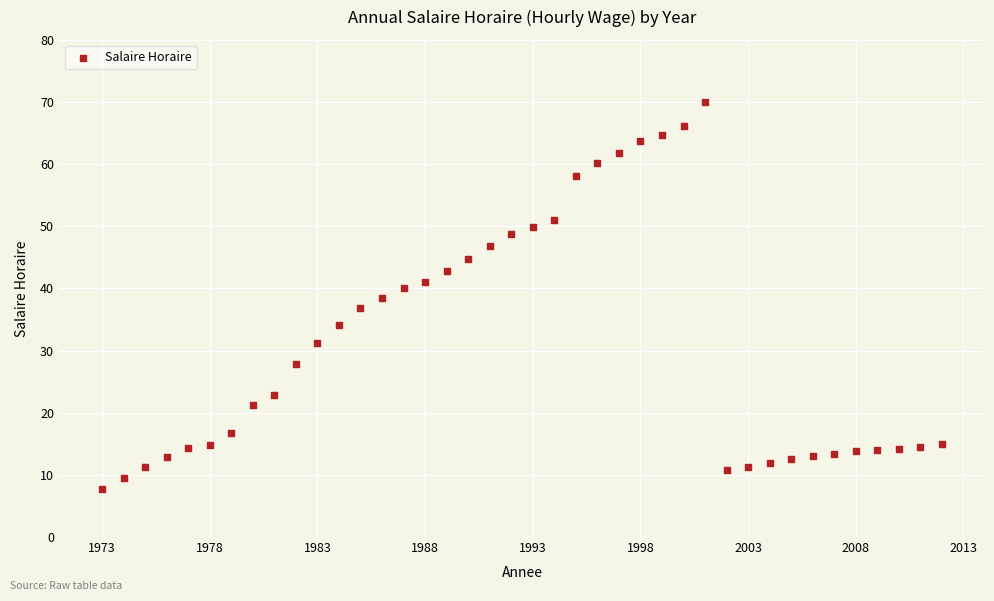

What is the range of Y values (max minus min)?

62.2